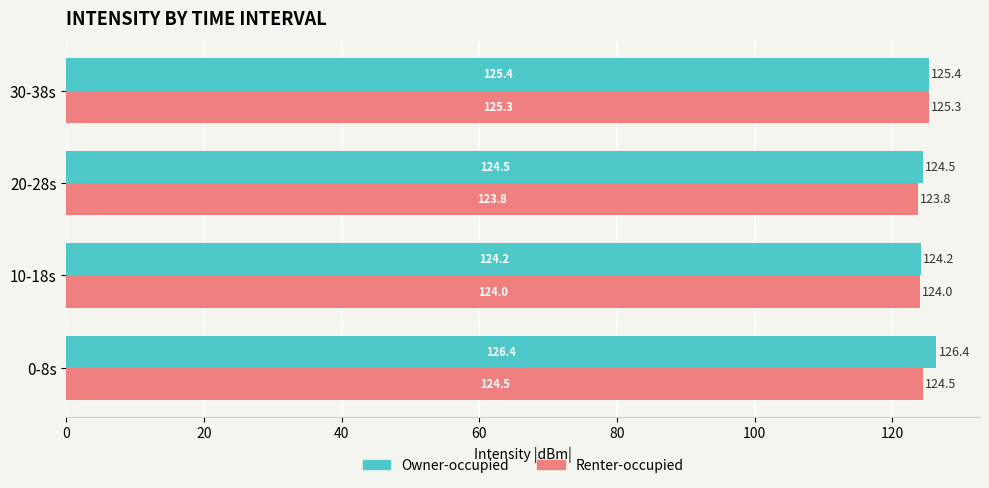

Is it true that Owner-occupied equals 126.4 at 0-8s?

True